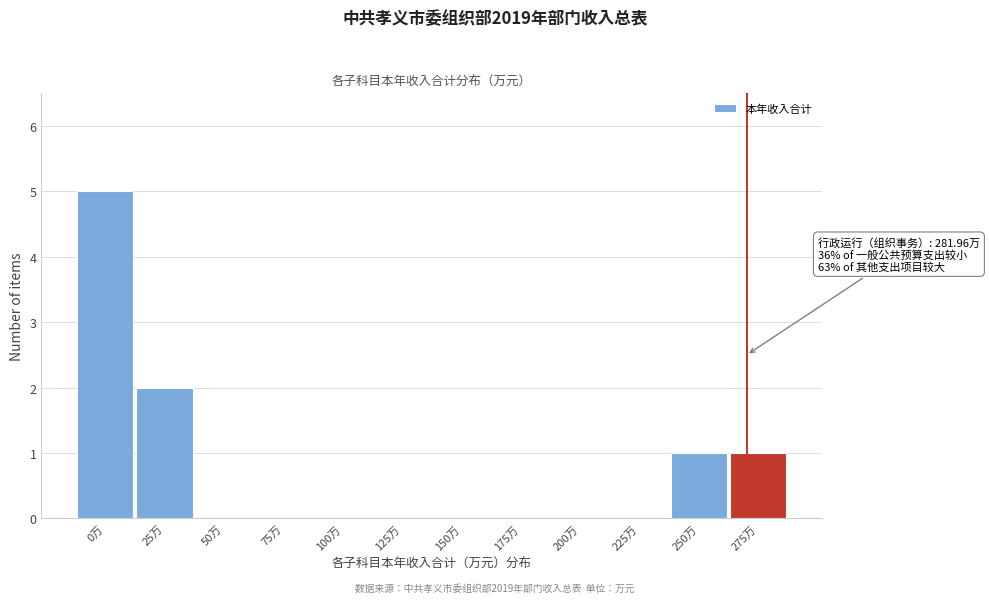

Reading left to right, what are all the values shown in this chart?

0万=5	25万=2	50万=0	75万=0	100万=0	125万=0	150万=0	175万=0	200万=0	225万=0	250万=1	275万=1